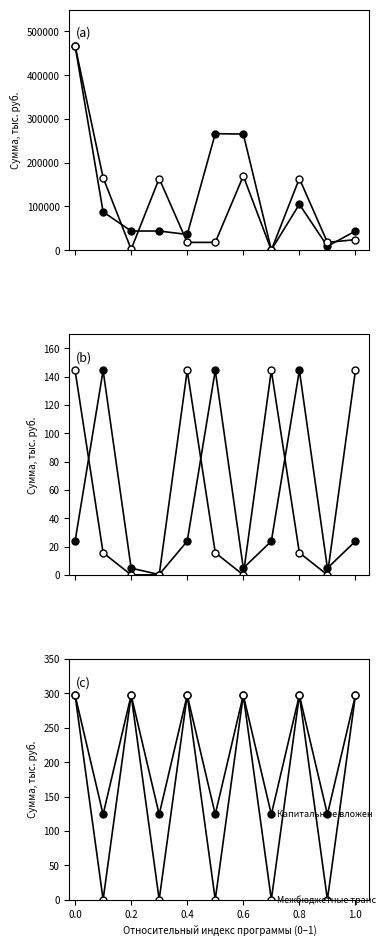

How many data points in Программа: Развитие are less than 43740?

3